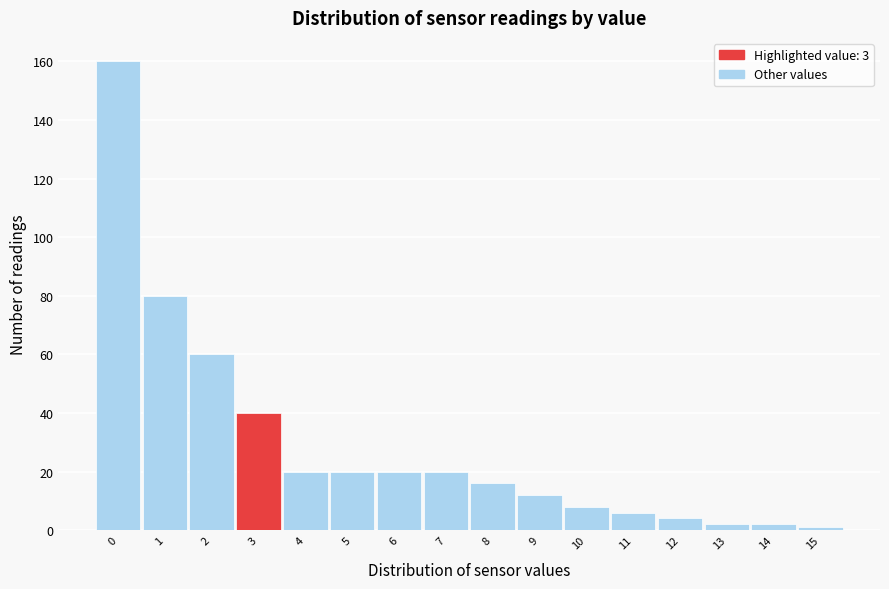

Over which range of the x-axis is the bar tallest?

-0.5 to 0.5